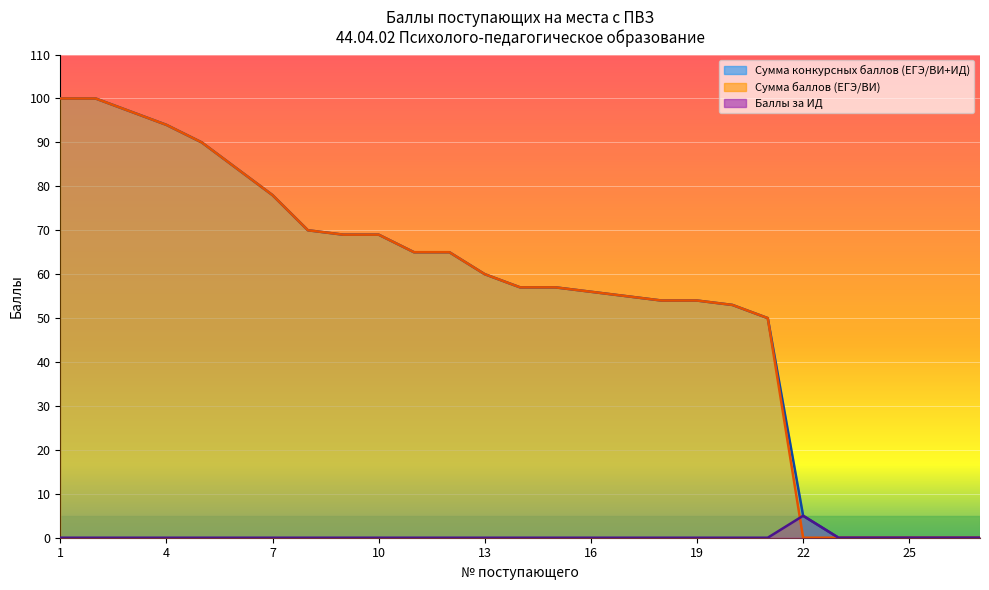

Reading left to right, list all the values displayed in this chart.

Сумма конкурсных баллов (ЕГЭ/ВИ+ИД): 1=100	2=100	3=97	4=94	5=90	6=84	7=78	8=70	9=69	10=69	11=65	12=65	13=60	14=57	15=57	16=56	17=55	18=54	19=54	20=53	21=50	22=5	23=0	24=0	25=0	26=0	27=0
Сумма баллов (ЕГЭ/ВИ): 1=100	2=100	3=97	4=94	5=90	6=84	7=78	8=70	9=69	10=69	11=65	12=65	13=60	14=57	15=57	16=56	17=55	18=54	19=54	20=53	21=50	22=0	23=0	24=0	25=0	26=0	27=0
Баллы за ИД: 1=0	2=0	3=0	4=0	5=0	6=0	7=0	8=0	9=0	10=0	11=0	12=0	13=0	14=0	15=0	16=0	17=0	18=0	19=0	20=0	21=0	22=5	23=0	24=0	25=0	26=0	27=0